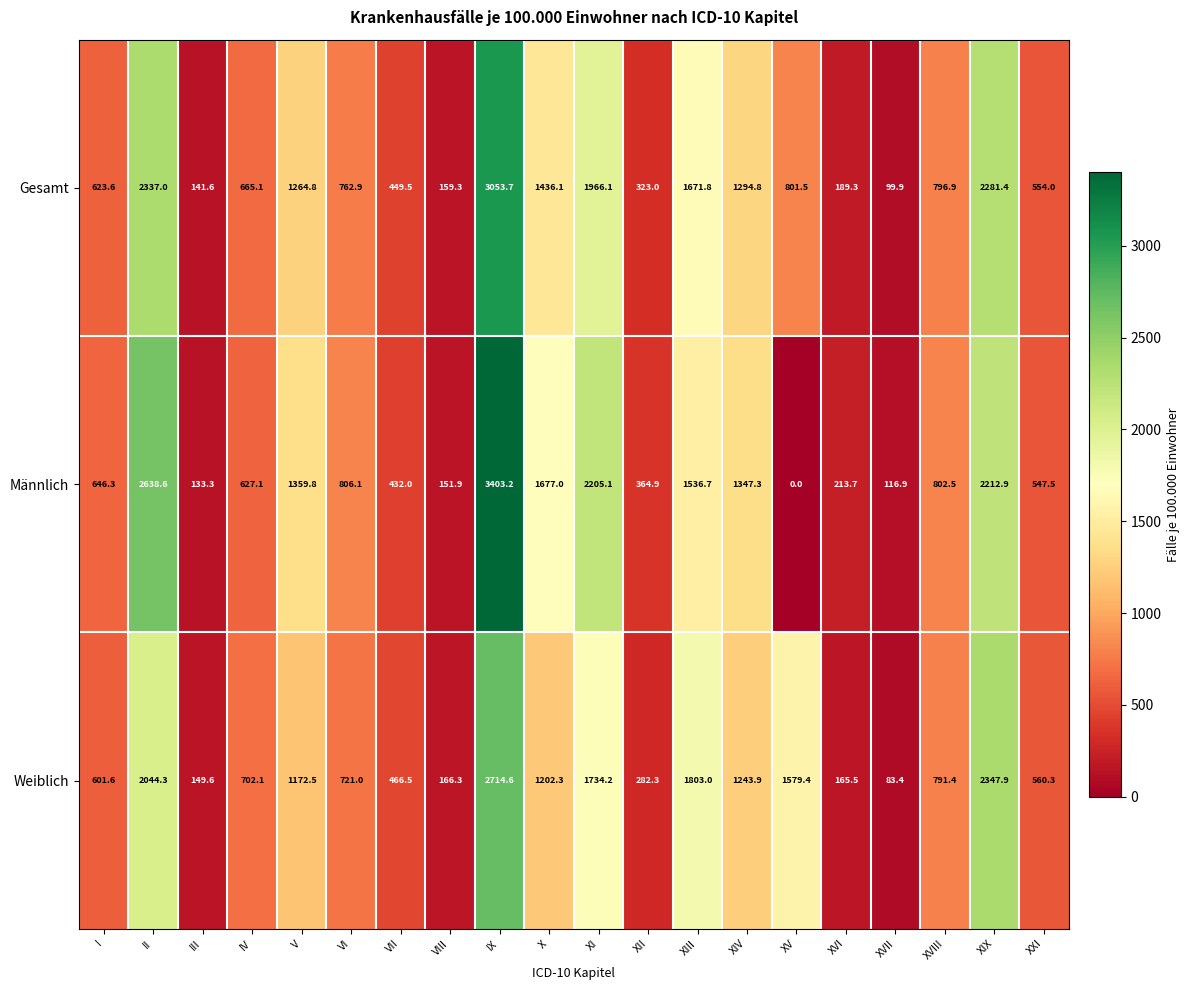

What is the sum of the Männlich values at VI and XV?

806.1